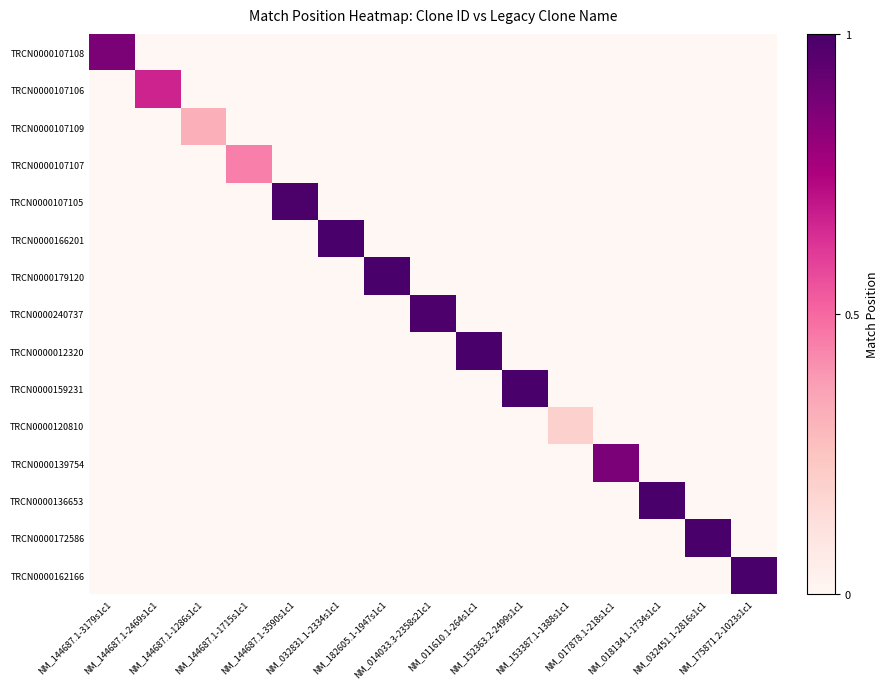

Which series has the widest spread of values?

TRCN0000159231